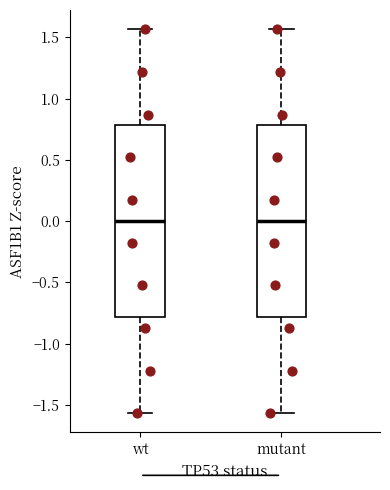

Reading left to right, read every box against the y-axis: the position of its median line, the range the box covers, and the ends of its whiskers. The values are not printed on the chart, so give them approximately, as read against the axis.

wt: median 0.00, box -0.80 to 0.80, whiskers -1.55 to 1.55
mutant: median 0.00, box -0.80 to 0.80, whiskers -1.55 to 1.55